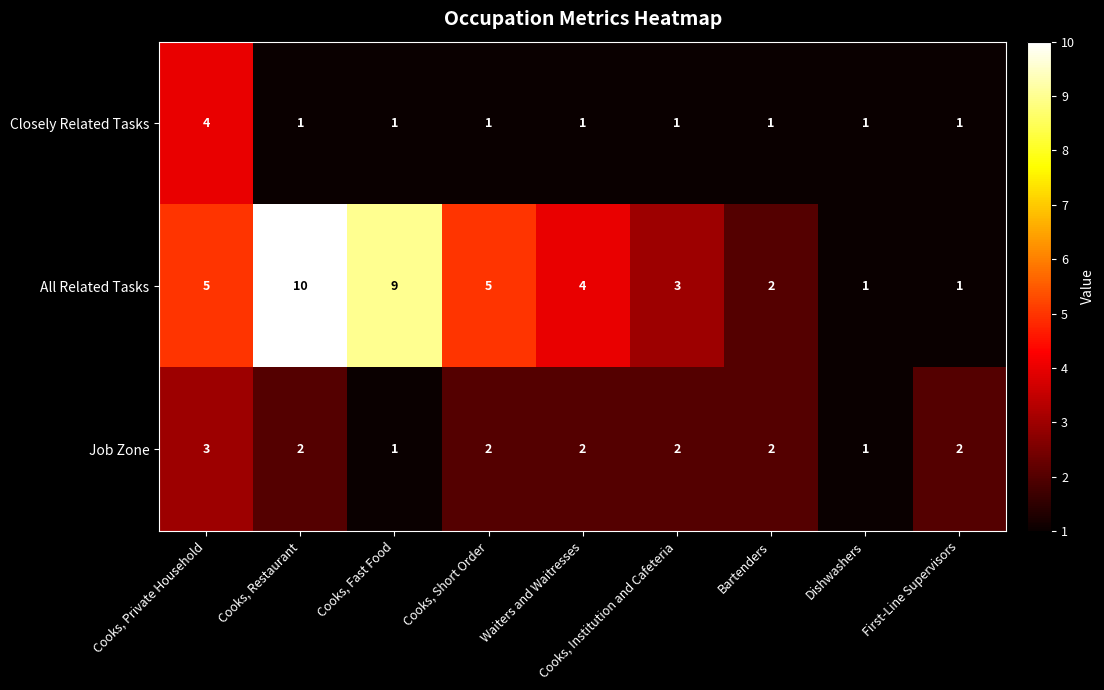

How many values in the All Related Tasks series are below 4?

4